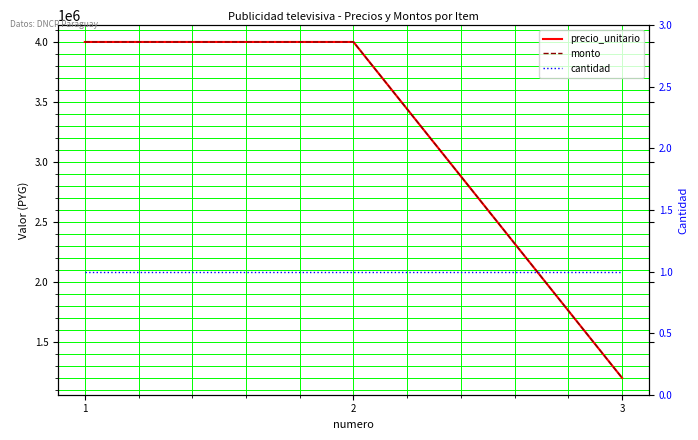

Which category has the lowest value in the monto series?

3